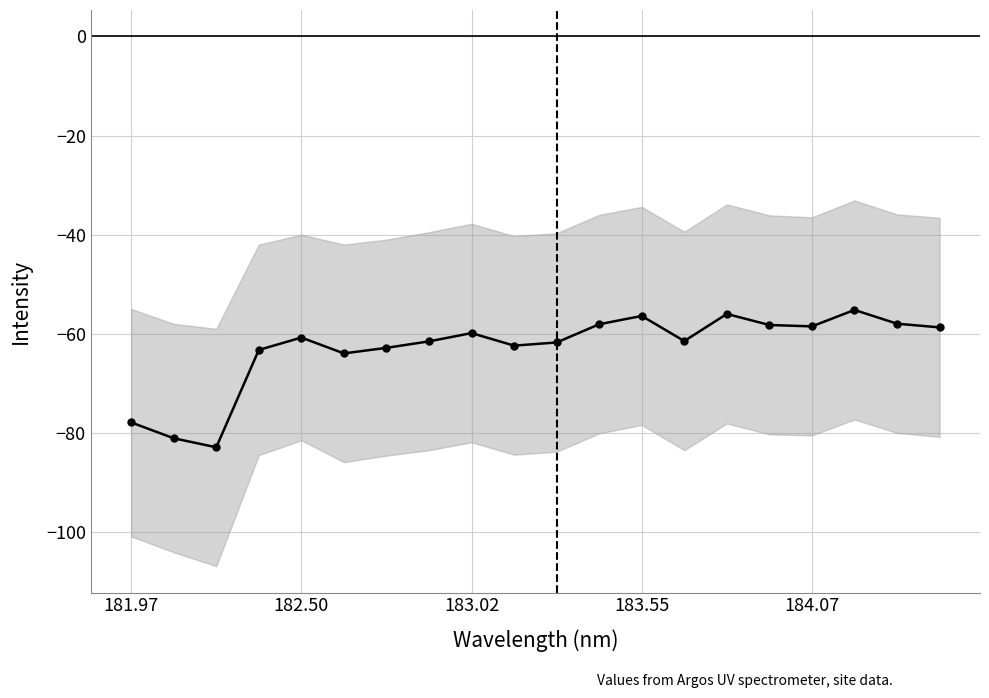

Is this an area chart (filled region under the line)?

No